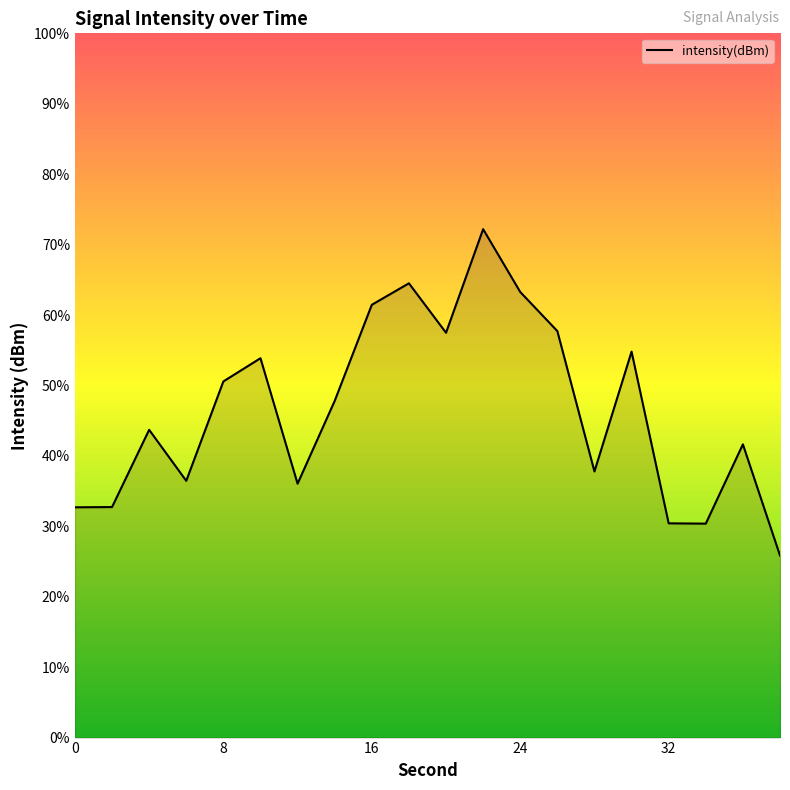

Count the number of categories in the chart.

20